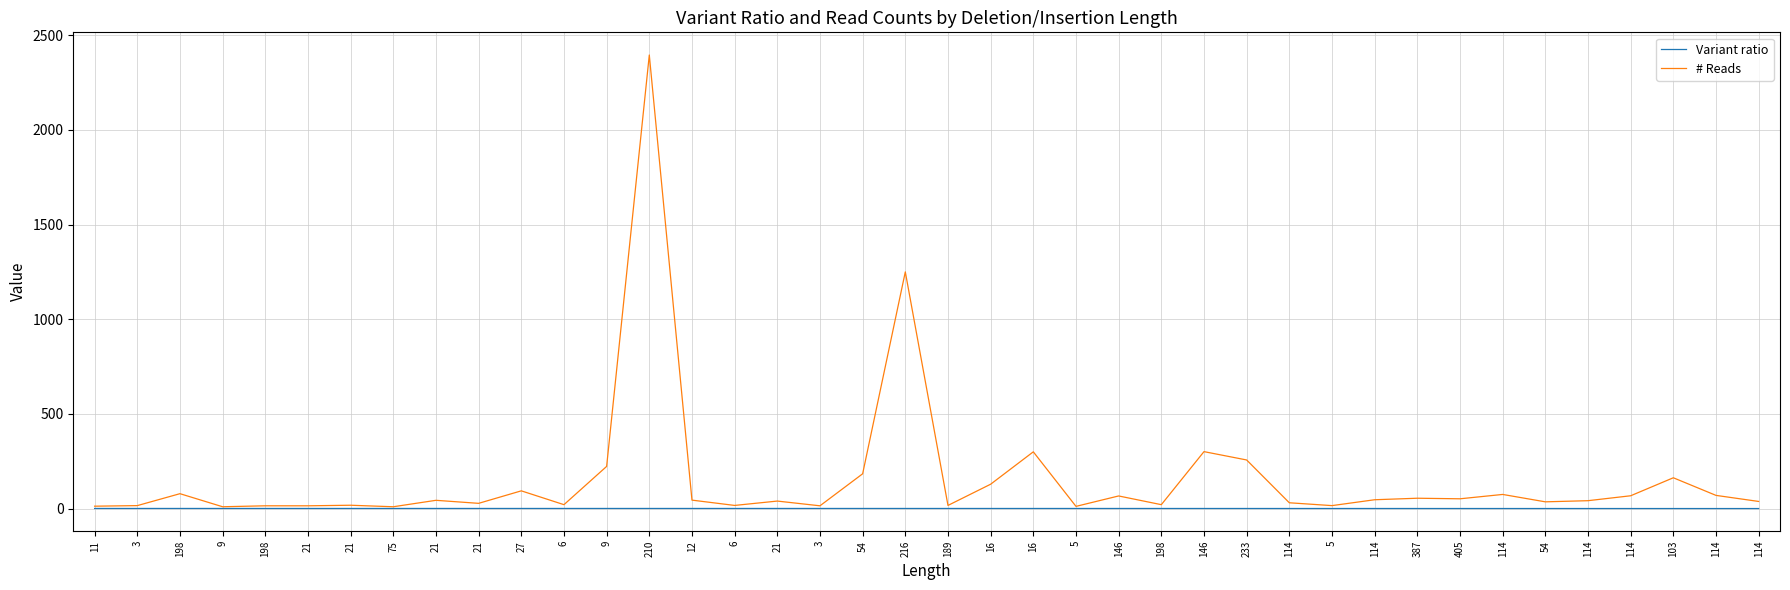

What are all the series names shown in the legend?

Variant ratio, # Reads